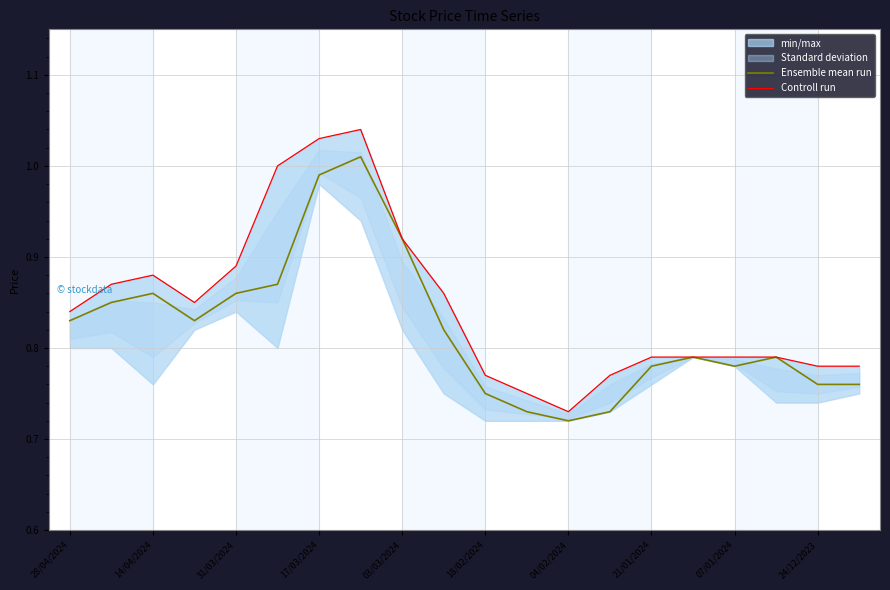

True or false: Ensemble mean run has a value of 0.3 at 31/03/2024.

False